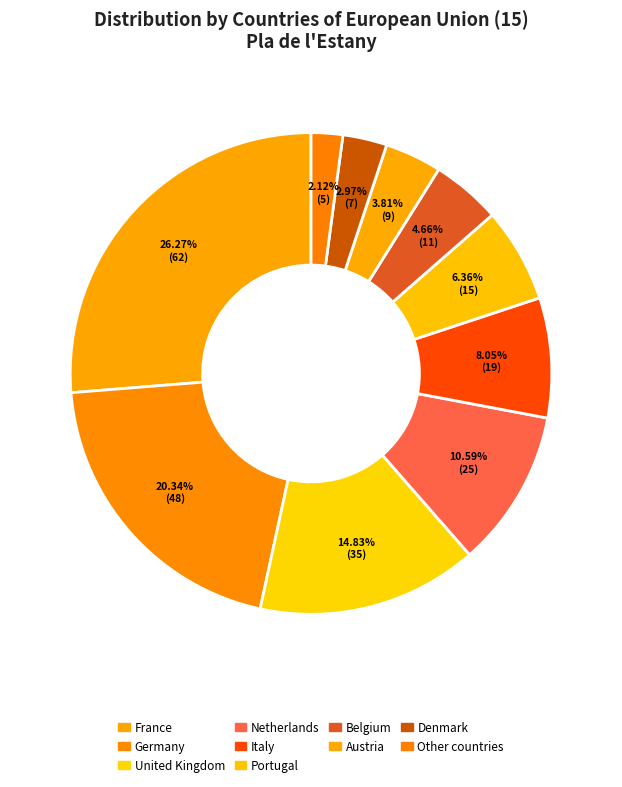

To the nearest percent, what is the combined percentage of Belgium and Austria?

8%